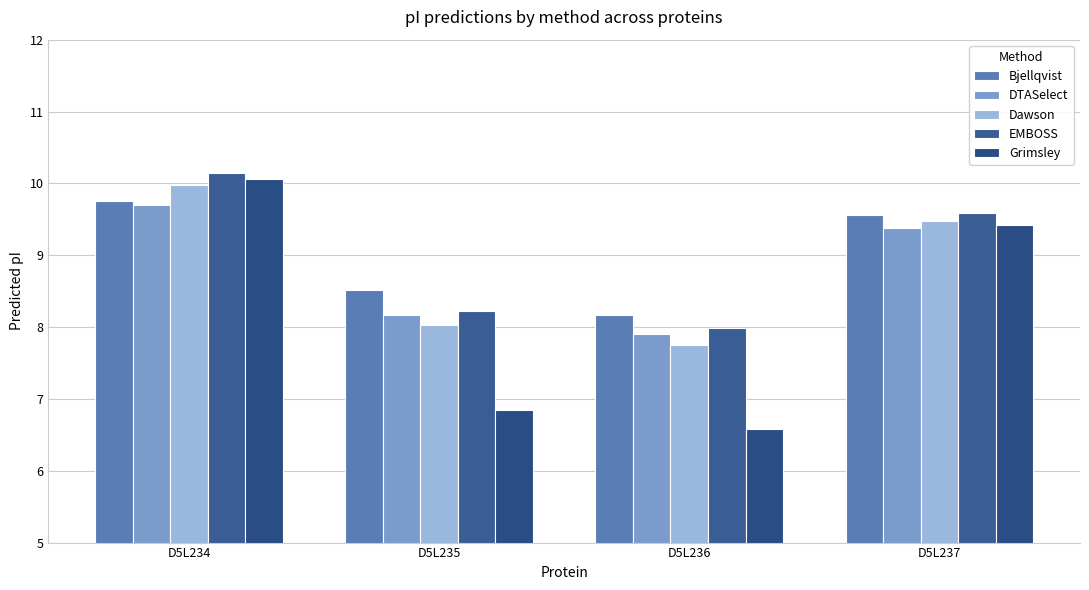

Is it true that Bjellqvist equals 14.5 at D5L237?

False